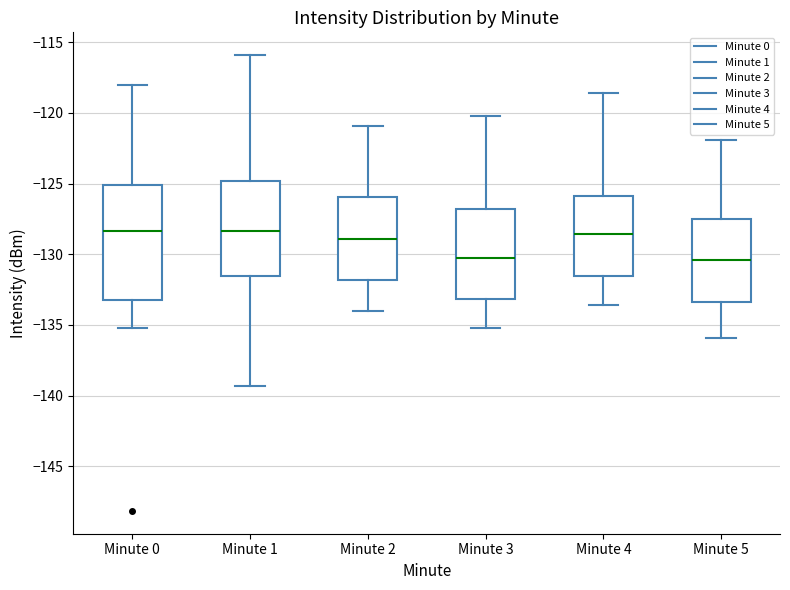

Reading left to right, transcribe this box plot: for each box, give where its median line is, the range the box spans, and where its two whiskers end, as read against the y-axis. The values are not printed on the chart, so give them approximately, as read against the axis.

Minute 0: median -128.5, box -133.5 to -125.0, whiskers -135.0 to -118.0
Minute 1: median -128.5, box -131.5 to -125.0, whiskers -139.5 to -116.0
Minute 2: median -129.0, box -132.0 to -126.0, whiskers -134.0 to -121.0
Minute 3: median -130.0, box -133.0 to -127.0, whiskers -135.0 to -120.0
Minute 4: median -128.5, box -131.5 to -126.0, whiskers -133.5 to -118.5
Minute 5: median -130.5, box -133.5 to -127.5, whiskers -136.0 to -122.0